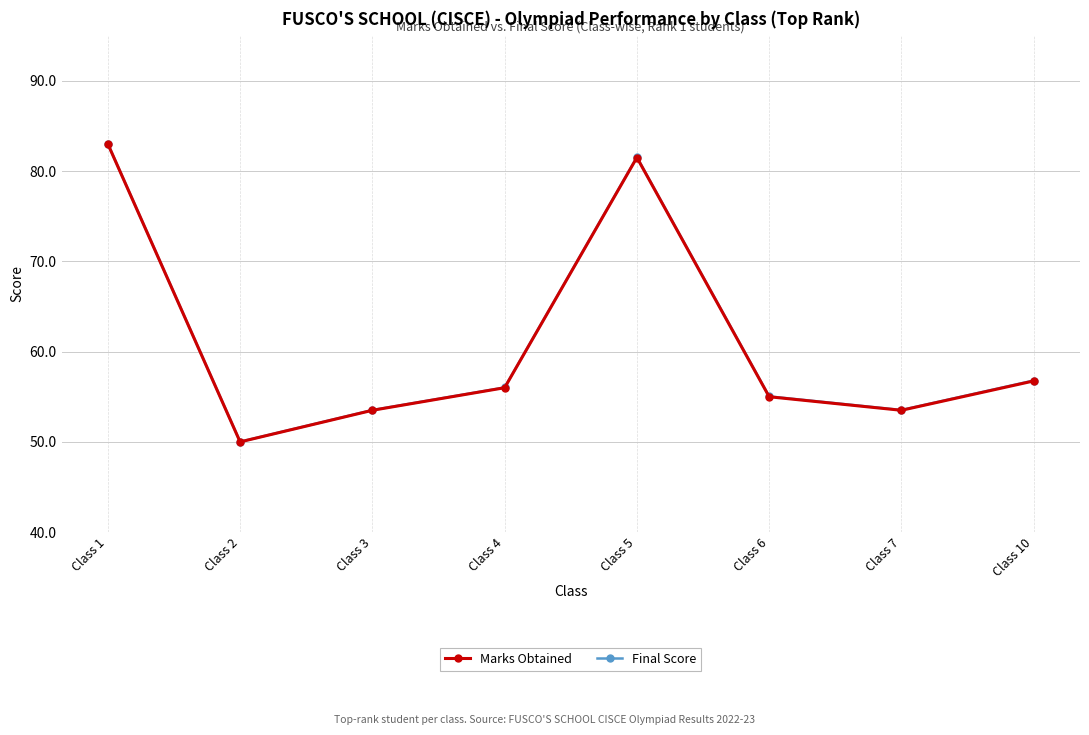

At which category does the chart reach its minimum across all series?

Class 2